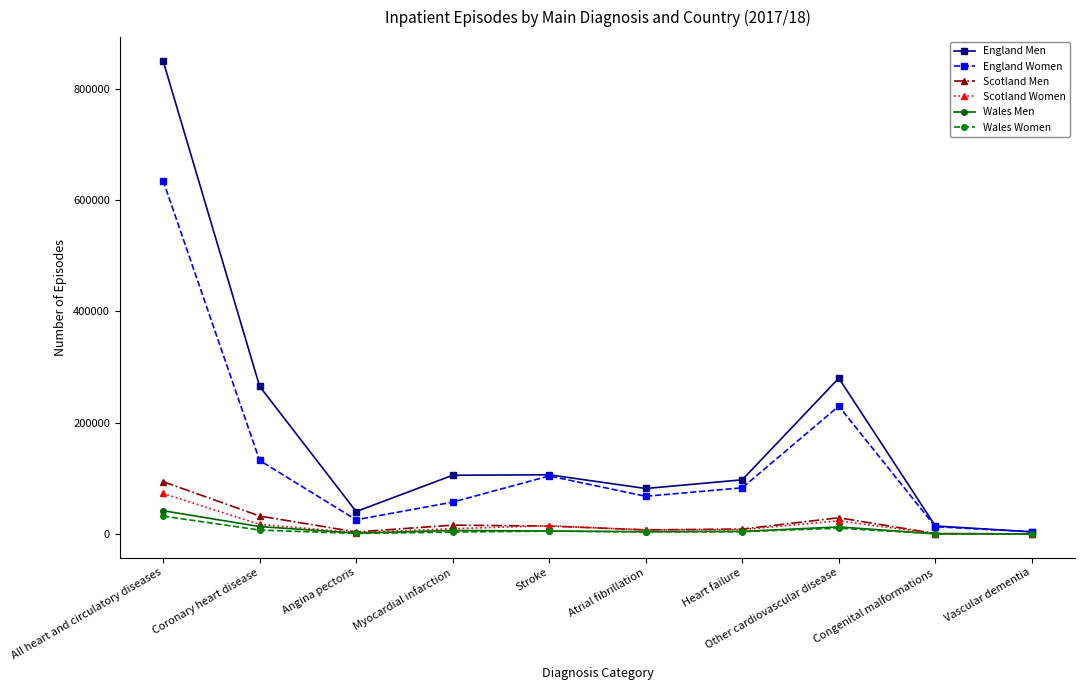

What is the maximum value for Scotland Women?

72959